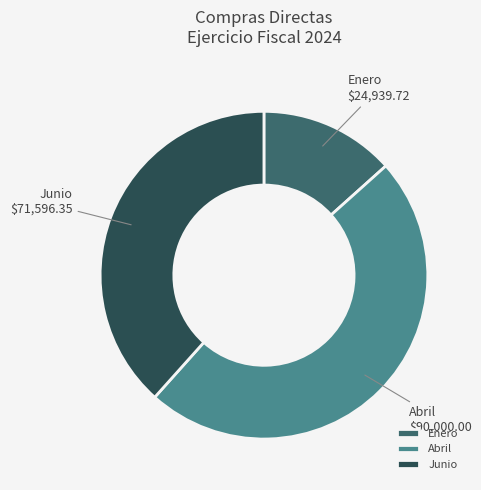

Is the sum of Abril and Enero greater than half?

Yes